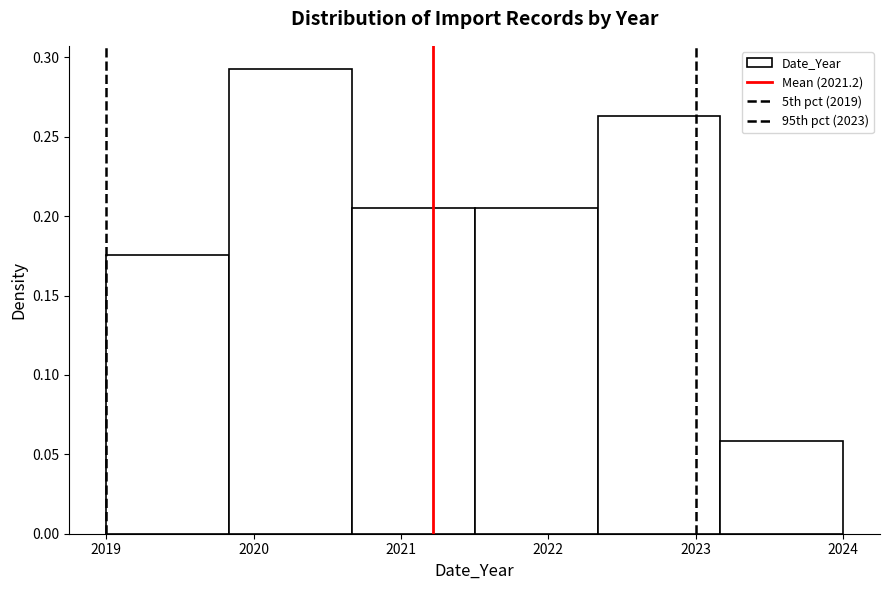

Reading left to right, transcribe this chart: for each bar, give the range it covers on the x-axis and its height. Neither the bar edges nor the heights are printed on the chart, so give them approximately, as read against the axes.

2019.0 to 2019.8: 0.175
2019.8 to 2020.7: 0.295
2020.7 to 2021.5: 0.205
2021.5 to 2022.3: 0.205
2022.3 to 2023.2: 0.265
2023.2 to 2024.0: 0.060